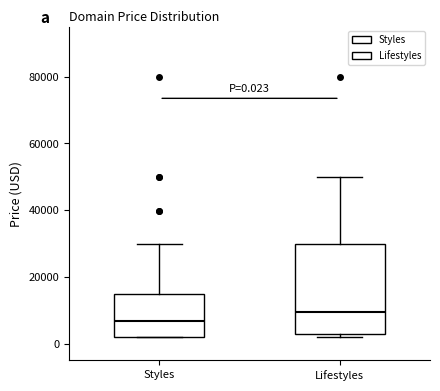

Which box's median line is the lowest?

Styles